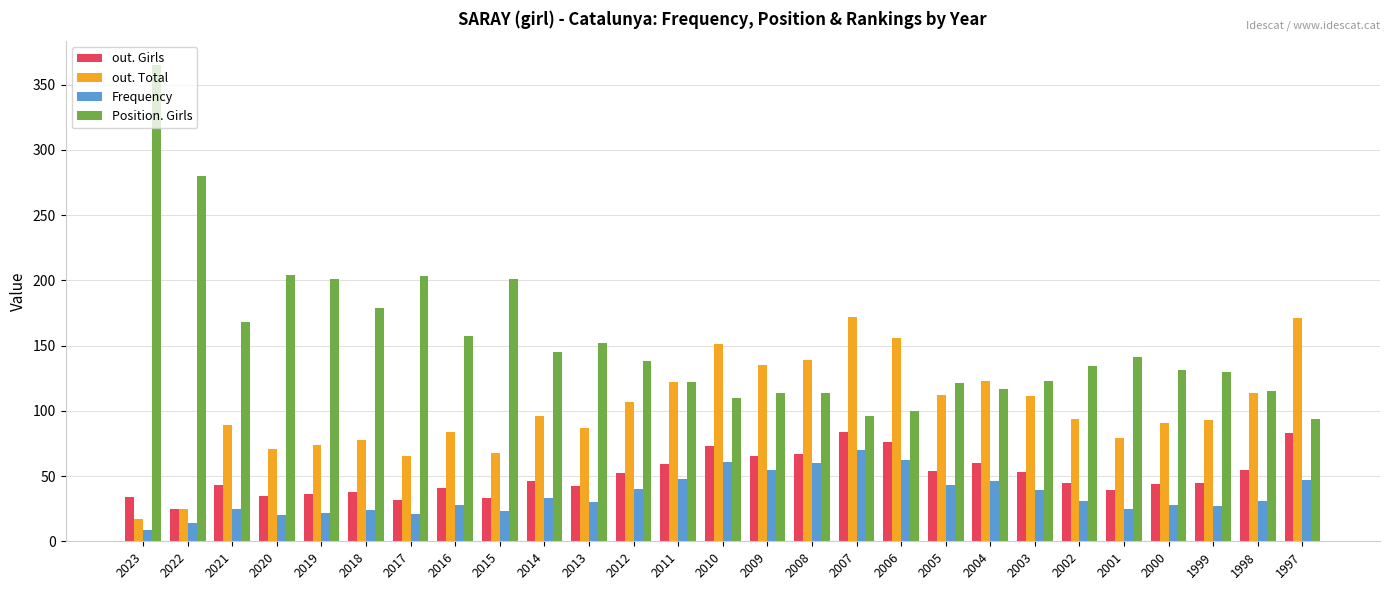

Between 2022 and 2018, which series saw the biggest shift?

Position. Girls